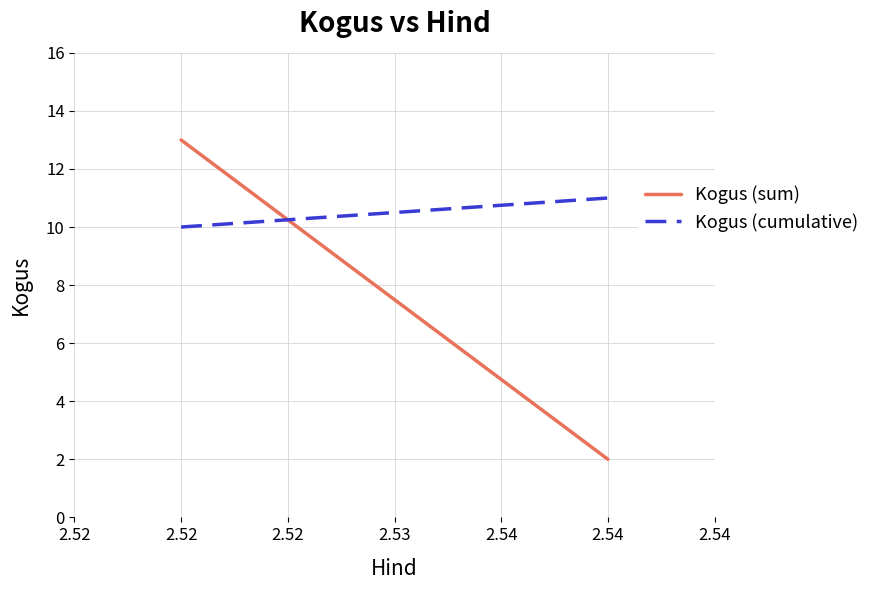

What is the minimum value shown in the chart?

2